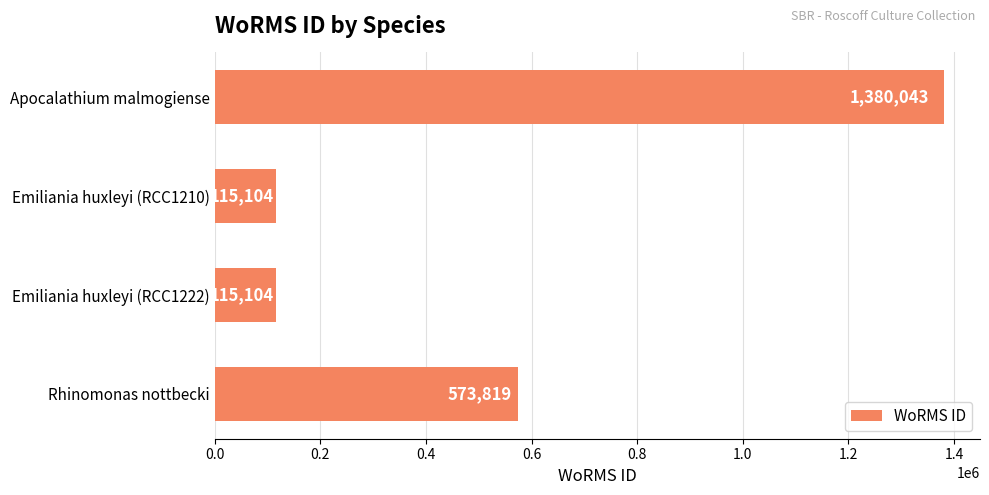

What position from the bottom is Apocalathium malmogiense?

4